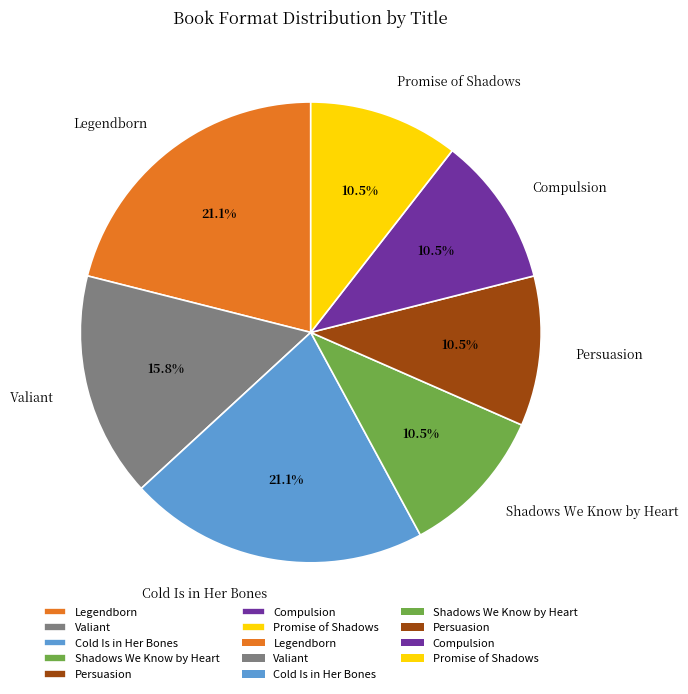

To the nearest percent, what is the combined percentage of Cold Is in Her Bones and Promise of Shadows?

32%